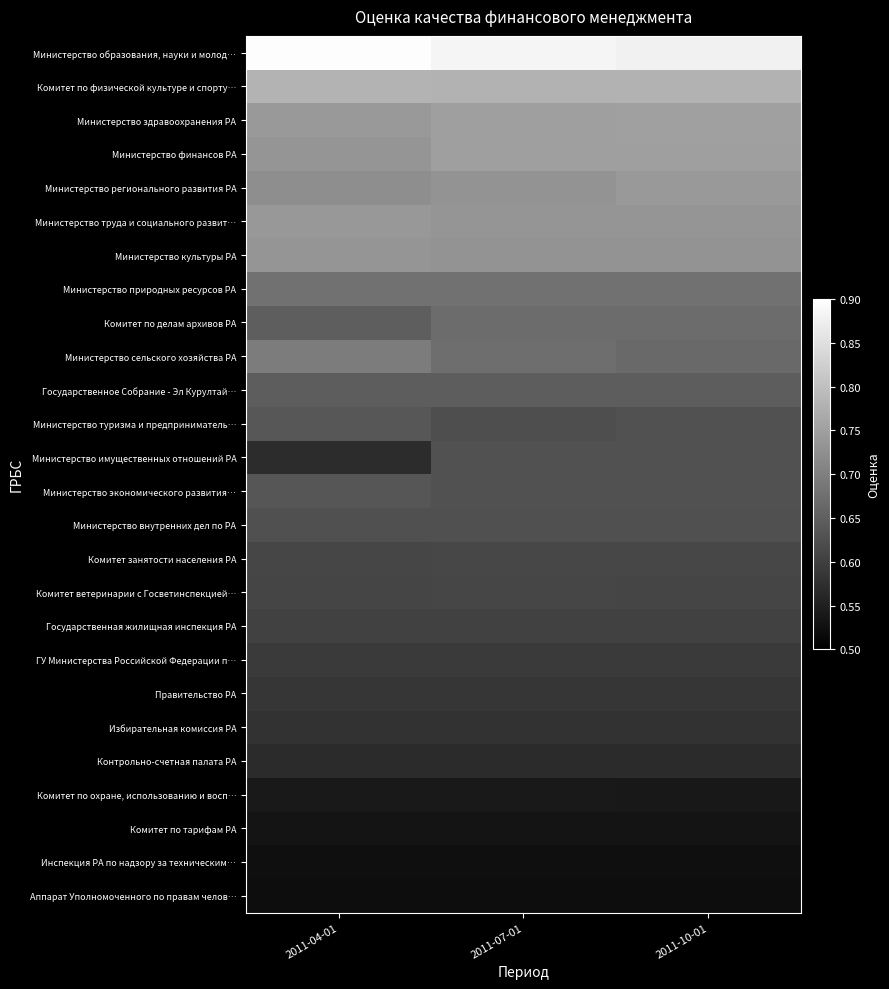

Which series has the widest spread of values?

Министерство имущественных отношений РА